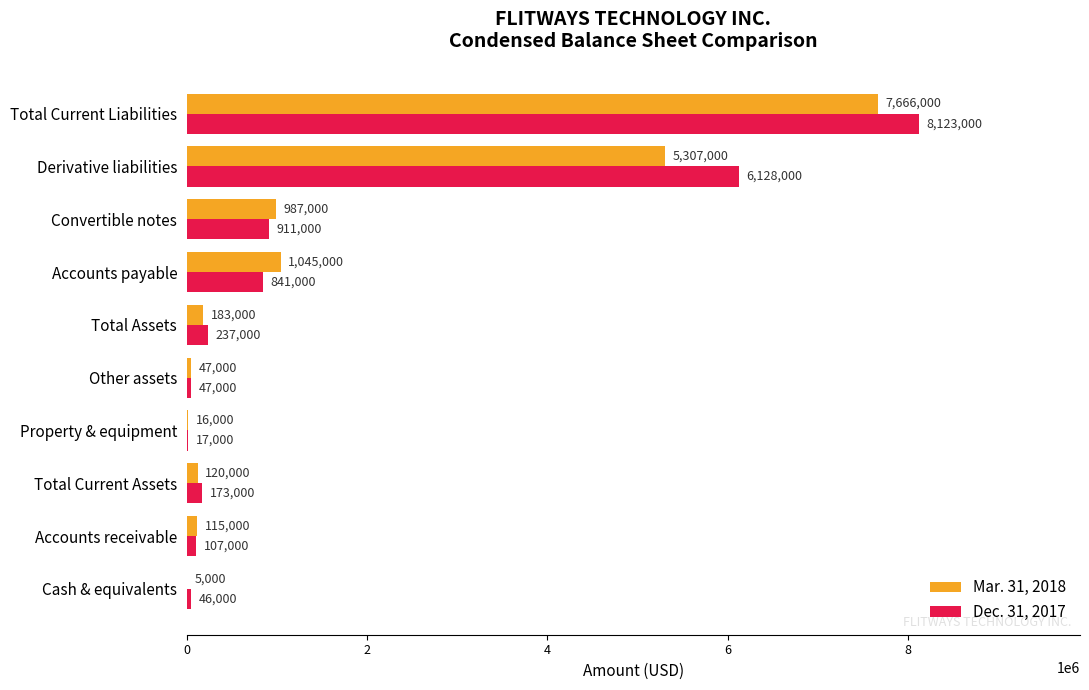

True or false: Dec. 31, 2017 has a value of 5598270 at Total Current Liabilities.

False